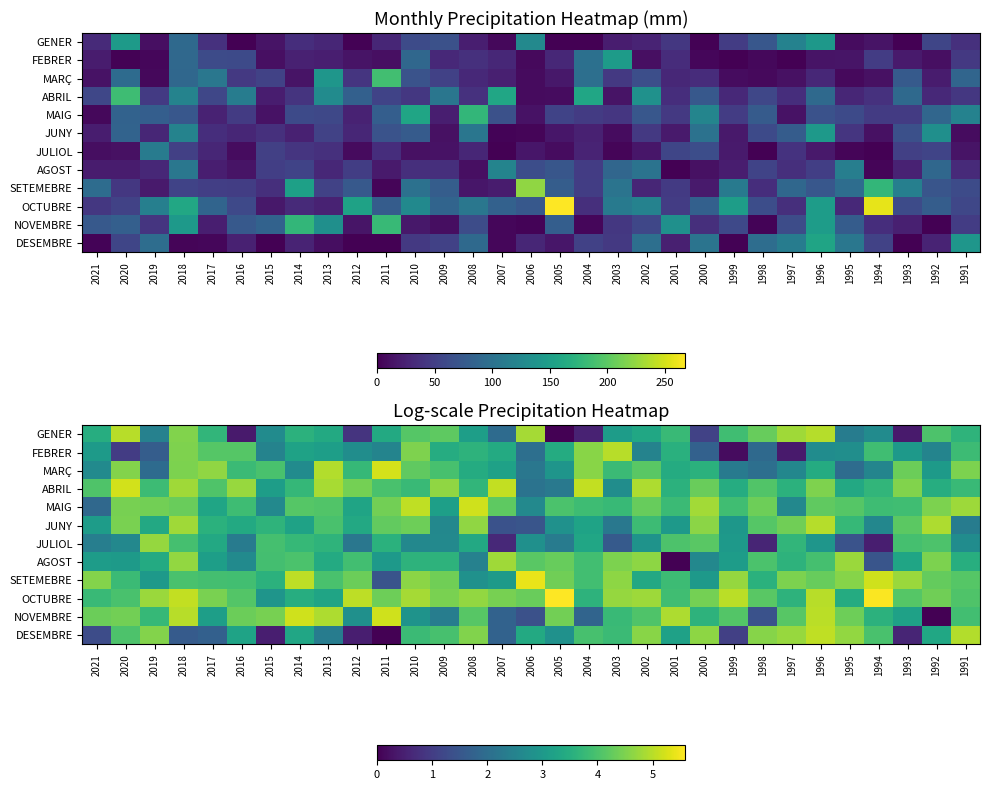

The value of AGOST at 2007 is 3.2. True or false?

False